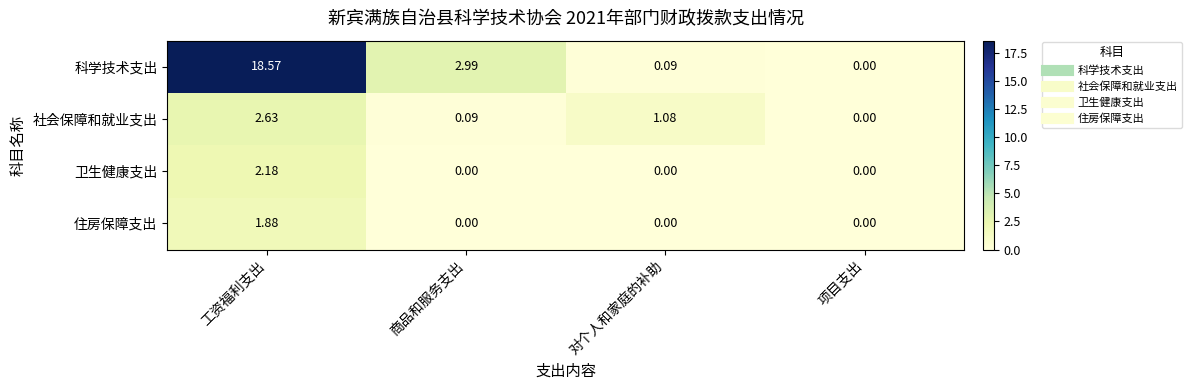

Which series has the largest range (max minus min)?

科学技术支出